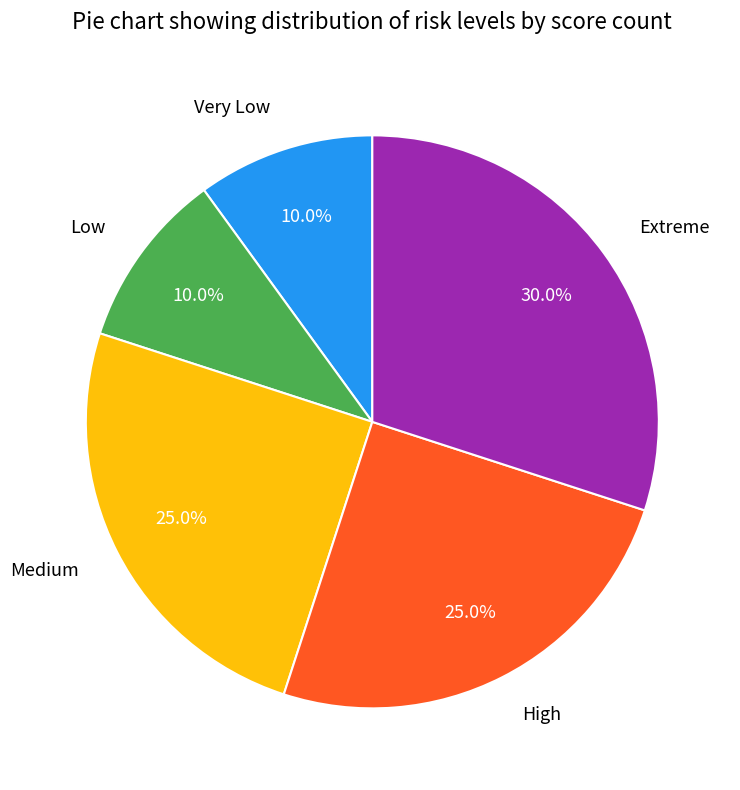

To the nearest percent, what is the difference between the largest and smallest slice percentages?

20%